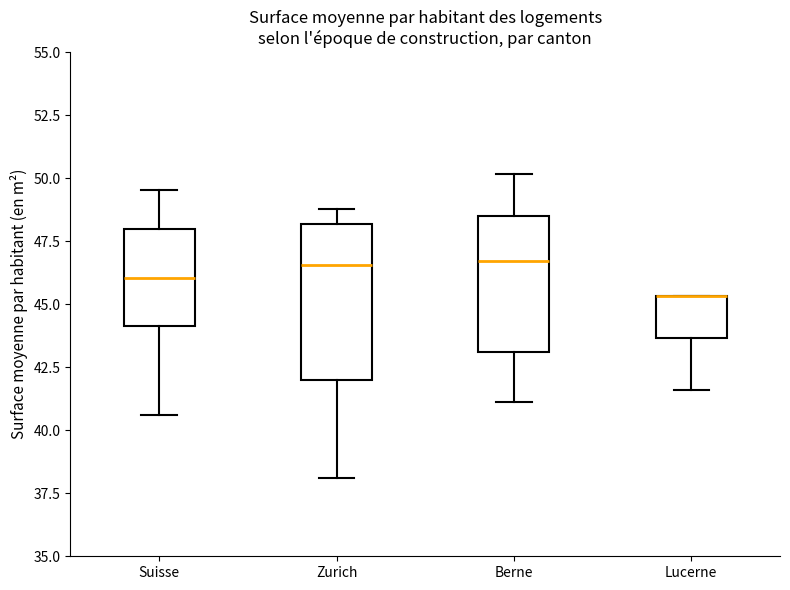

Reading left to right, transcribe this box plot: for each box, give where its median line is, the range the box spans, and where its two whiskers end, as read against the y-axis. The values are not printed on the chart, so give them approximately, as read against the axis.

Suisse: median 46.0, box 44.0 to 48.0, whiskers 40.5 to 49.5
Zurich: median 46.5, box 42.0 to 48.0, whiskers 38.0 to 49.0
Berne: median 46.5, box 43.0 to 48.5, whiskers 41.0 to 50.0
Lucerne: median 45.5 (drawn on the box's upper edge), box 43.5 to 45.5, whiskers 41.5 to 45.5